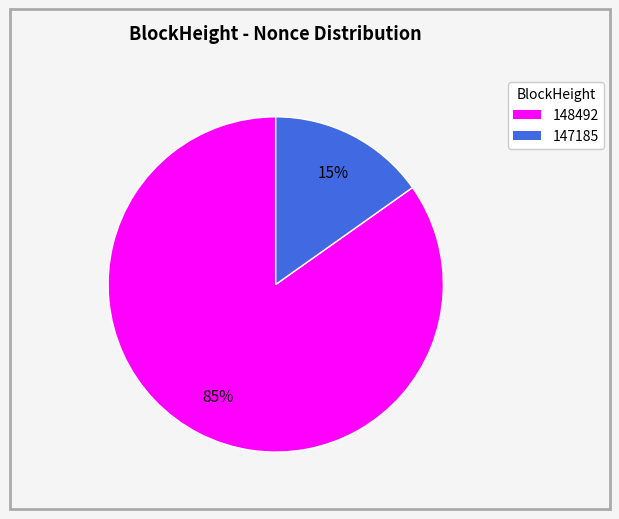

To the nearest percent, what is the average slice percentage?

50%